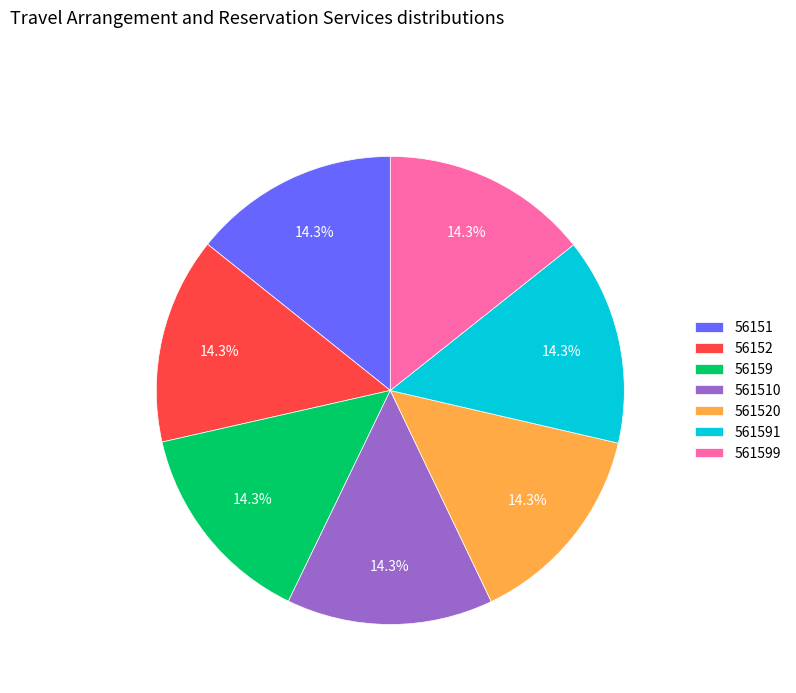

What percentage is the 56159 slice, to the nearest percent?

14%